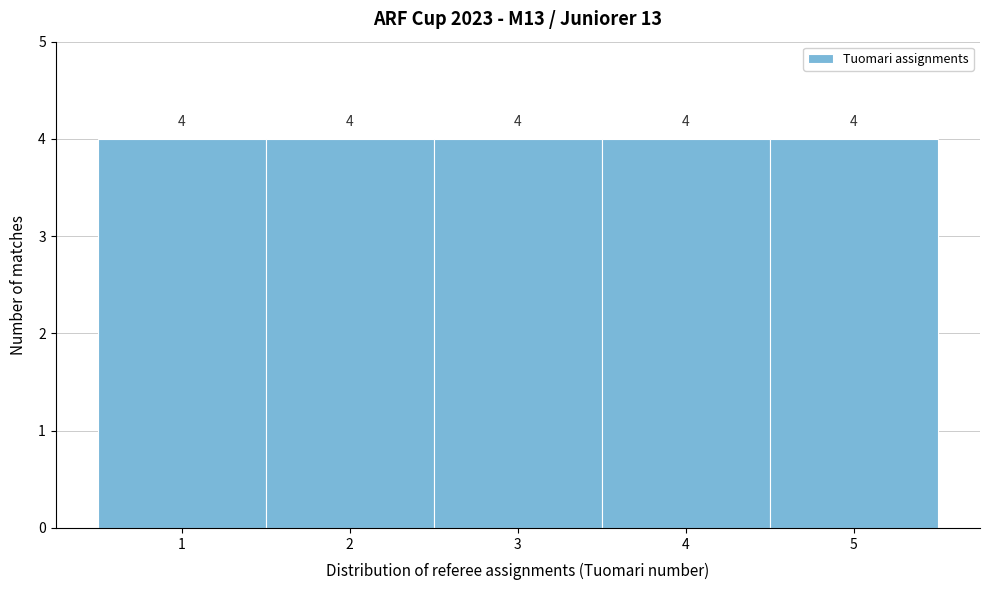

Reading left to right, transcribe this chart: for each bar, give the range it covers on the x-axis and its height.

0.5 to 1.5: 4
1.5 to 2.5: 4
2.5 to 3.5: 4
3.5 to 4.5: 4
4.5 to 5.5: 4